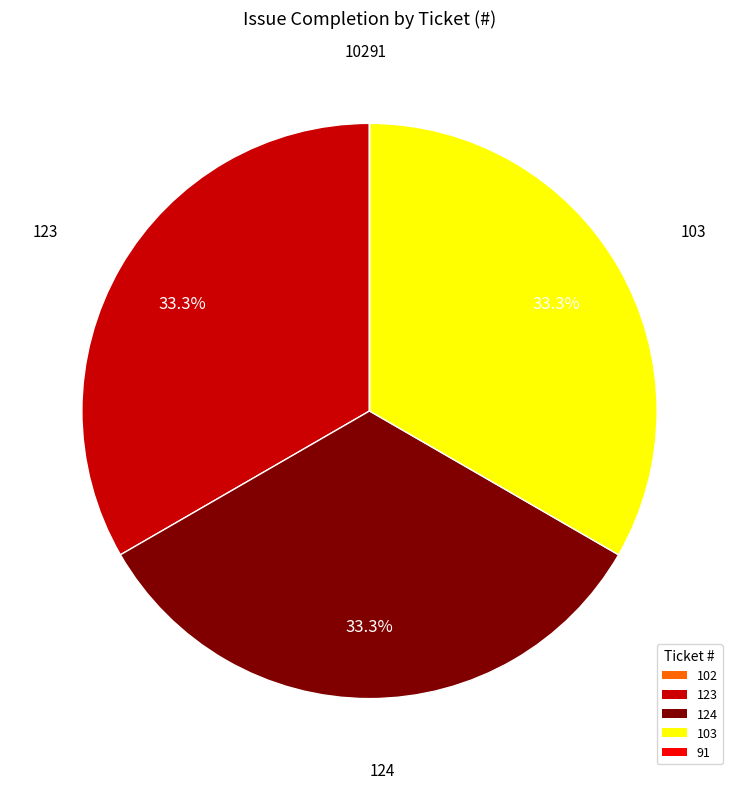

Does 123 account for over 50% of the chart?

No